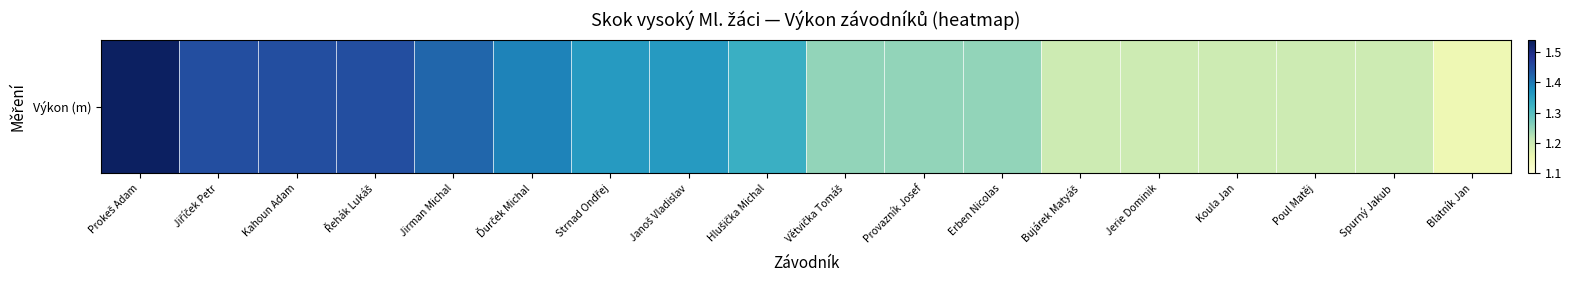

List the labels in order of value, smallest first.

Blatník Jan, Bujárek Matyáš, Jerie Dominik, Koula Jan, Poul Matěj, Spurný Jakub, Větvička Tomáš, Provazník Josef, Erben Nicolas, Hlušička Michal, Strnad Ondřej, Janoš Vladislav, Ďurček Michal, Jirman Michal, Jiříček Petr, Kahoun Adam, Řehák Lukáš, Prokeš Adam